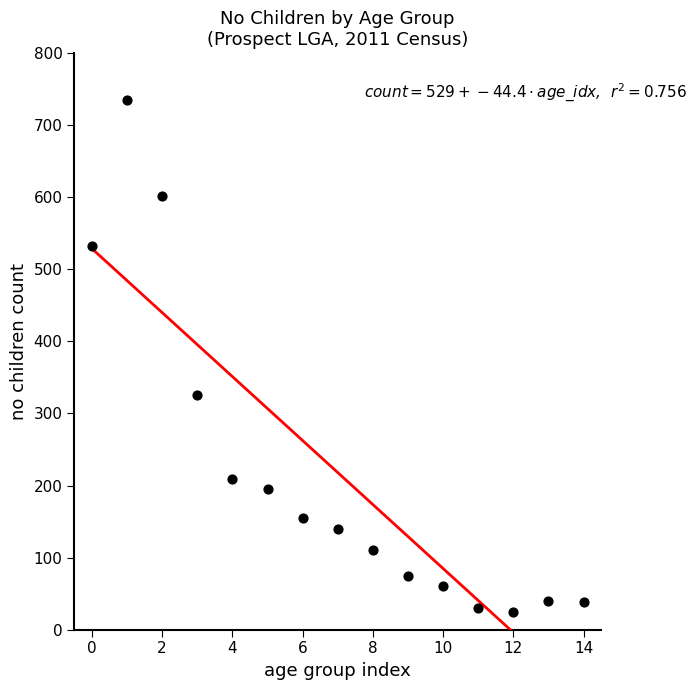

What is the range of Y values (max minus min)?

711